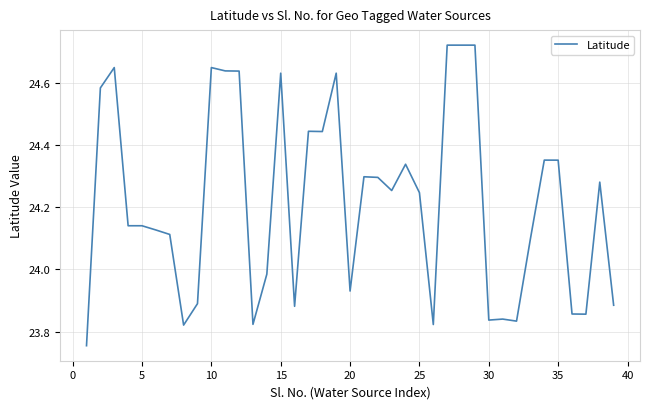

What is the difference between the maximum and minimum values?

1.0